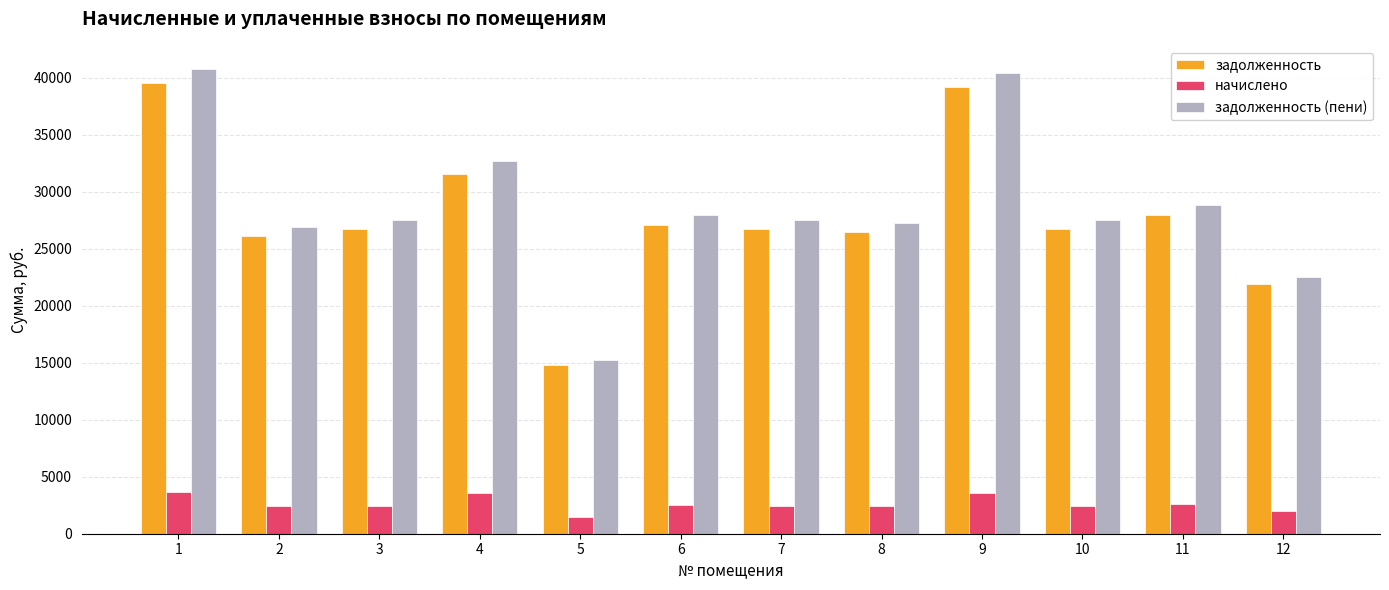

Which series has the largest total across all categories?

задолженность (пени)